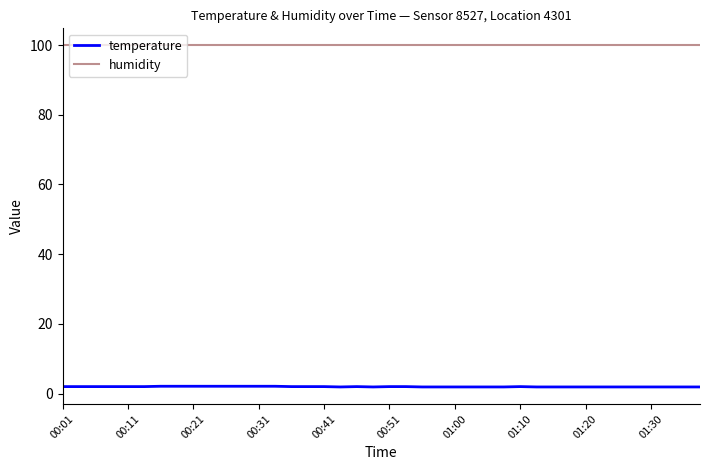

Which series has the largest total across all categories?

humidity